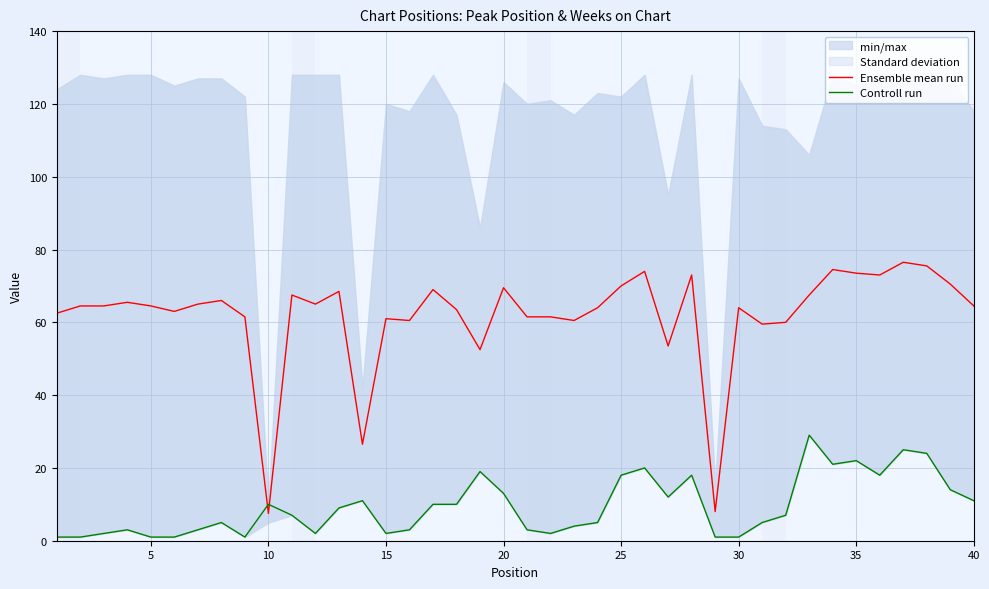

True or false: Ensemble mean run and Controll run cross at least once.

True